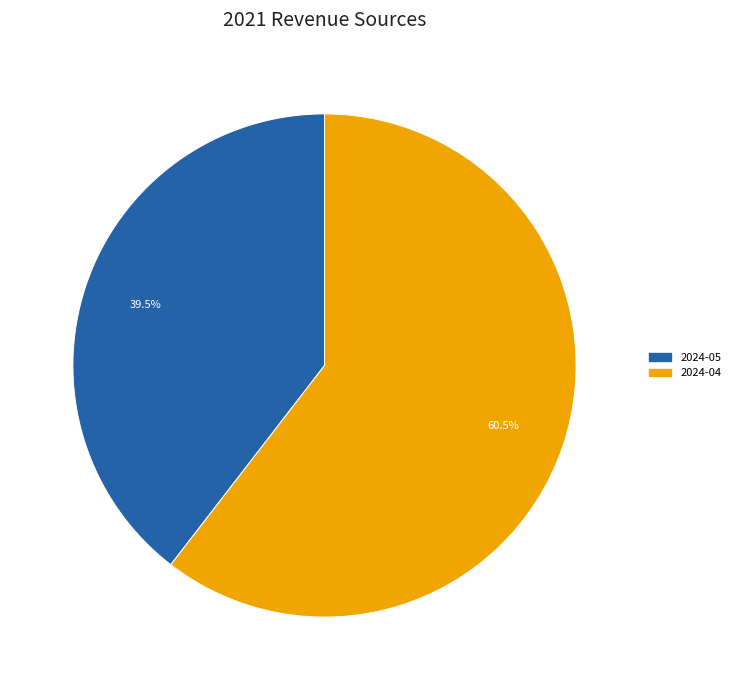

Which category has the smallest portion of the pie?

2024-05